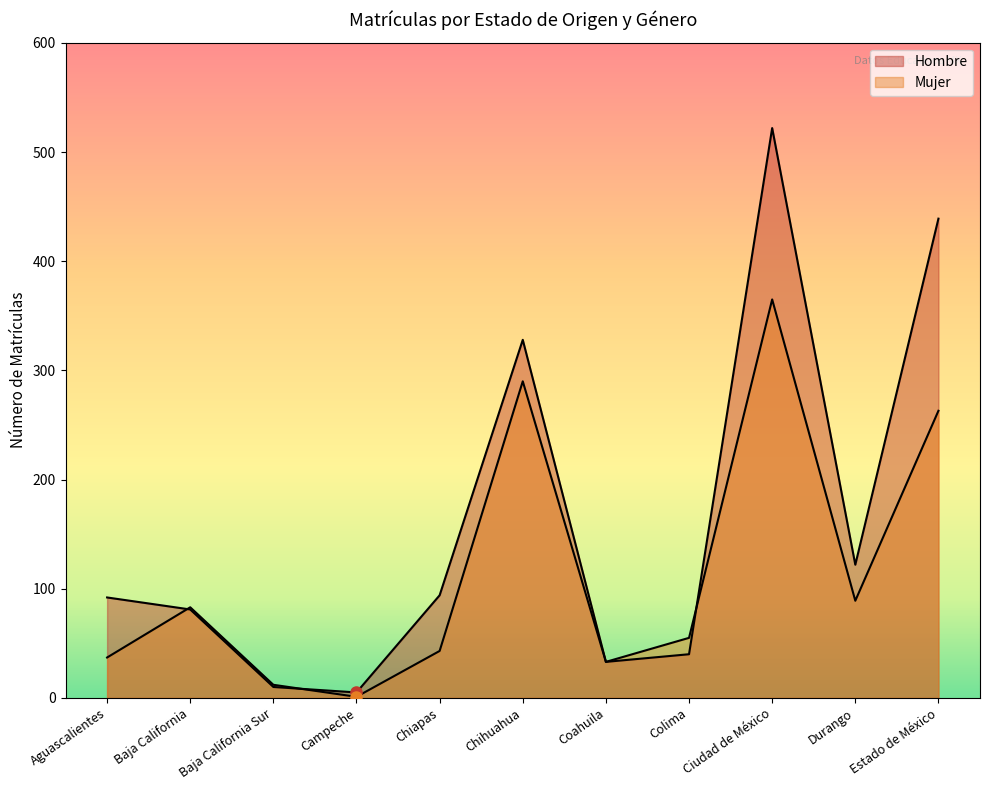

Which series has the largest total across all categories?

Hombre